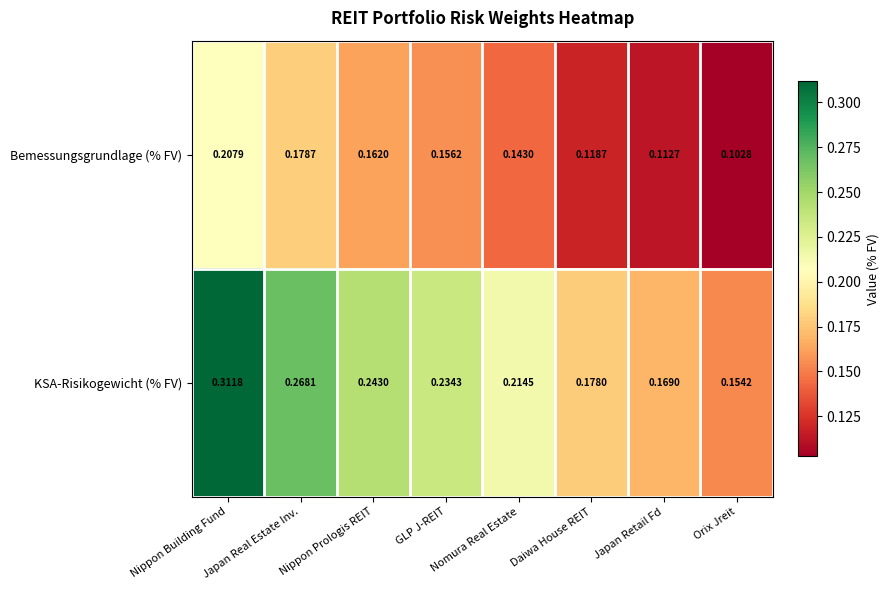

Which series has the largest total across all categories?

KSA-Risikogewicht (% FV)